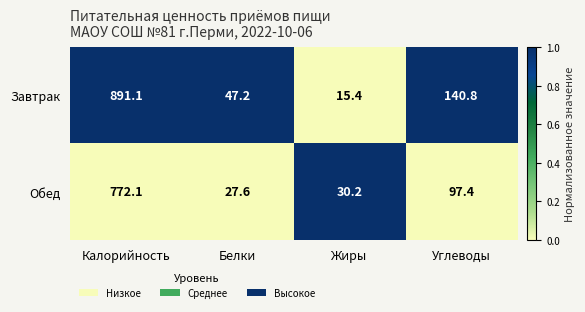

Read the Обед value at Белки.

27.6